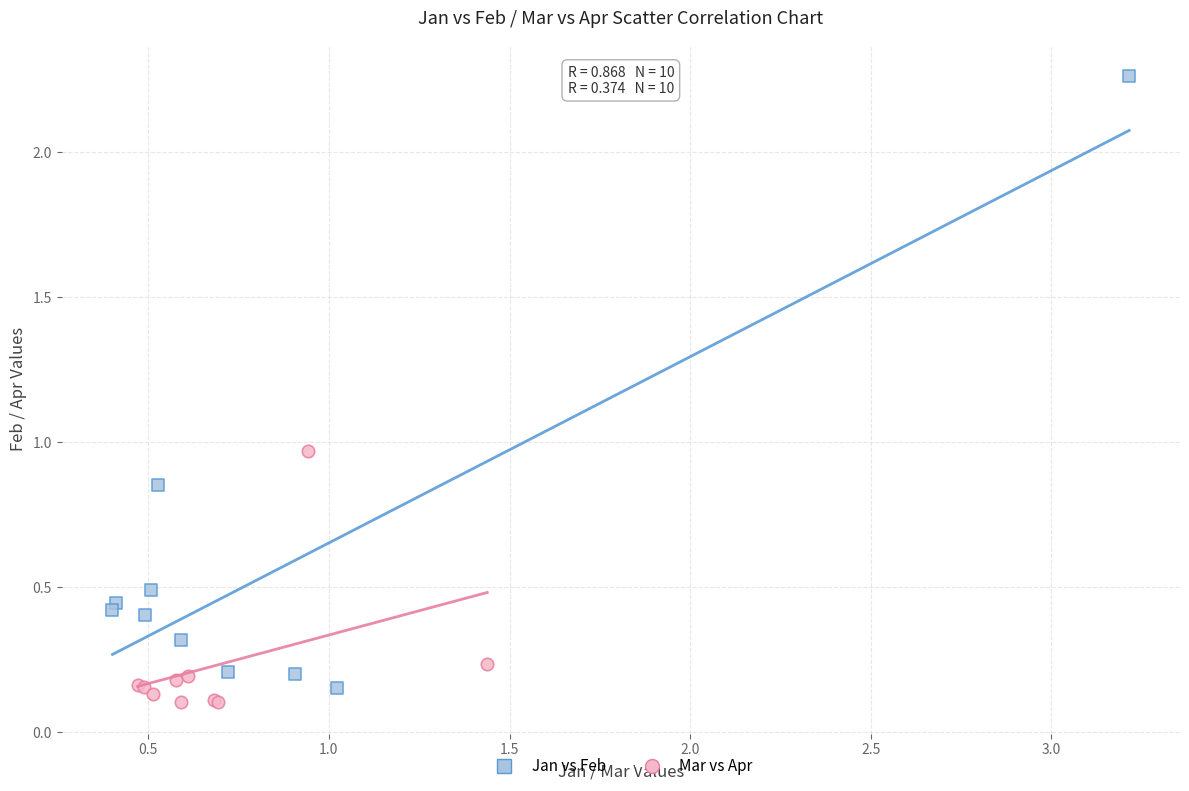

Which series contains the highest Y value?

Jan vs Feb